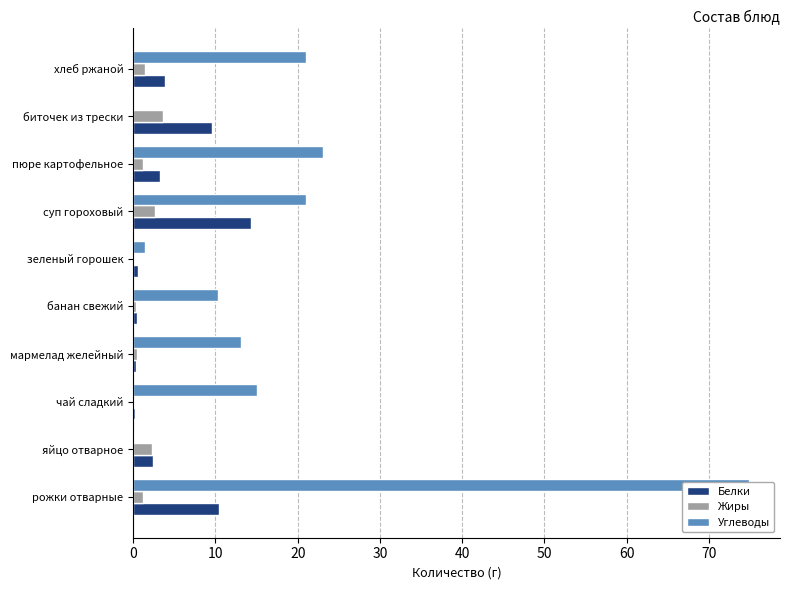

Is it true that Белки equals 0.4 at мармелад желейный?

True